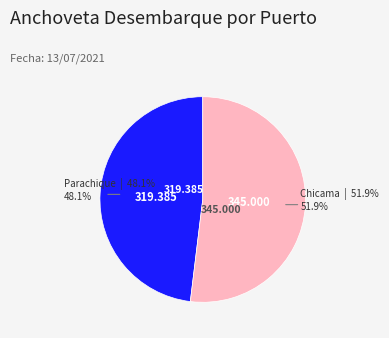

Does any single category account for the majority?

Yes